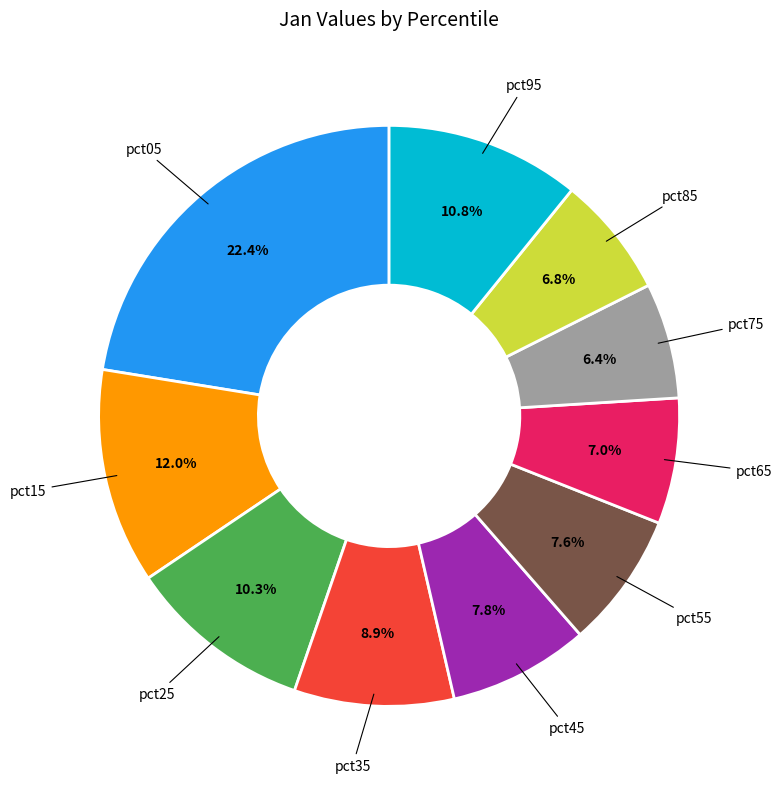

Is there any slice that represents more than half of the pie?

No